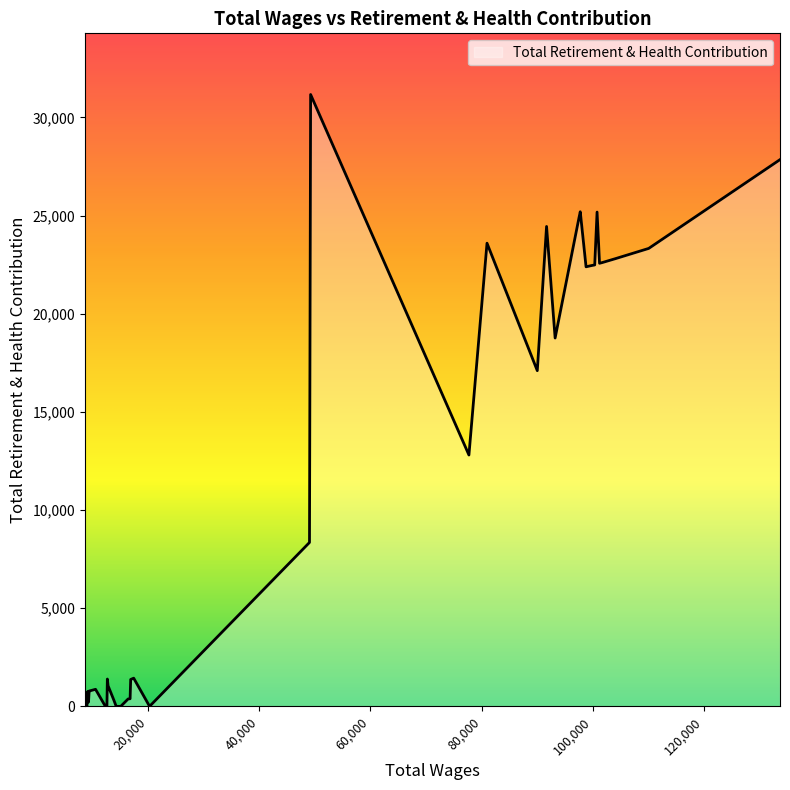

Does the chart display data point markers on the line(s)?

No